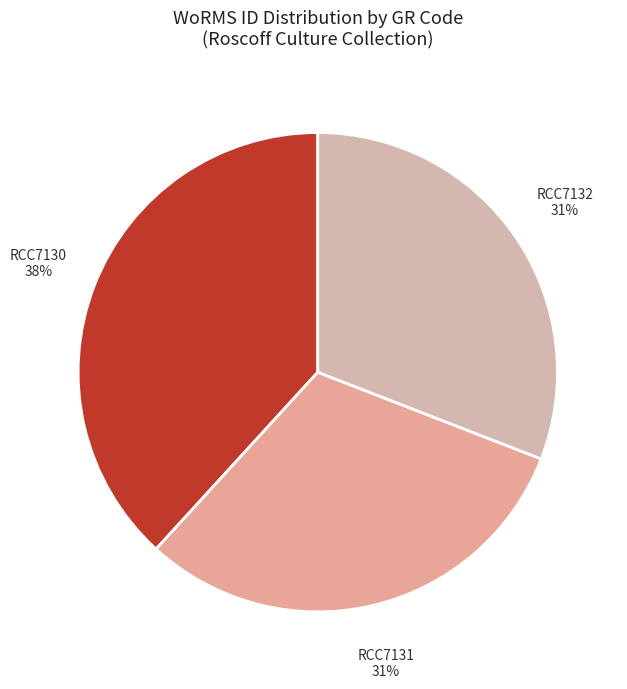

To the nearest percent, what percentage of the pie is RCC7131?

31%